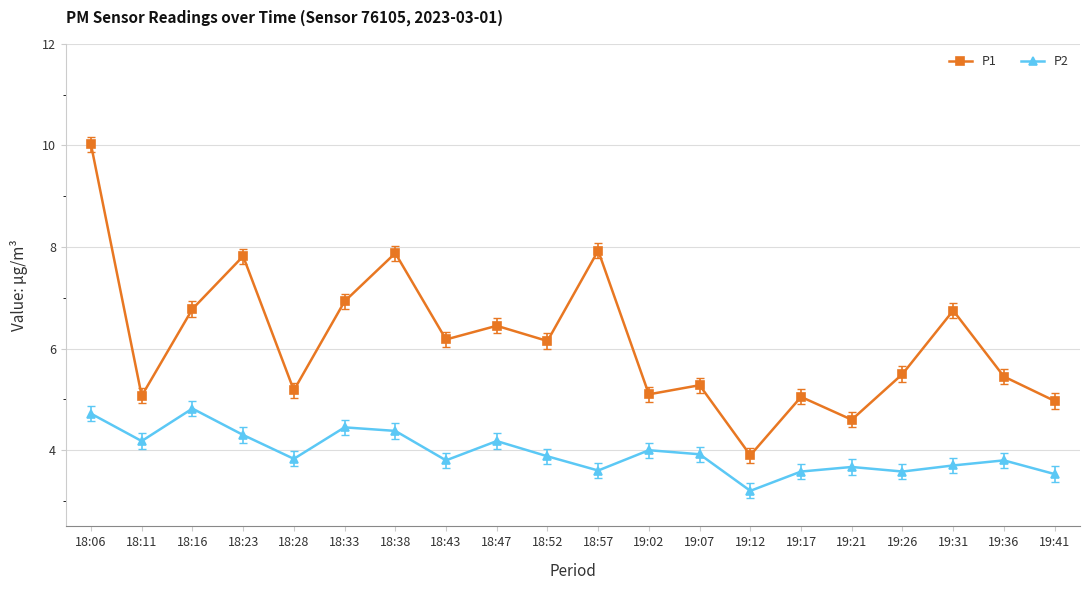

At which category is the sum across all series the highest?

18:06